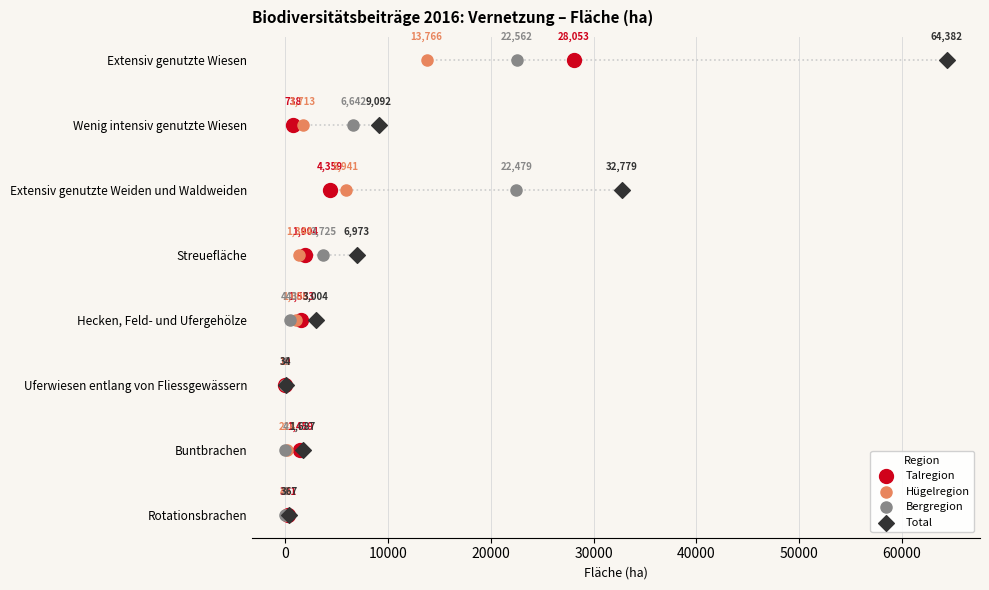

Which series has the widest spread of Y values?

Talregion